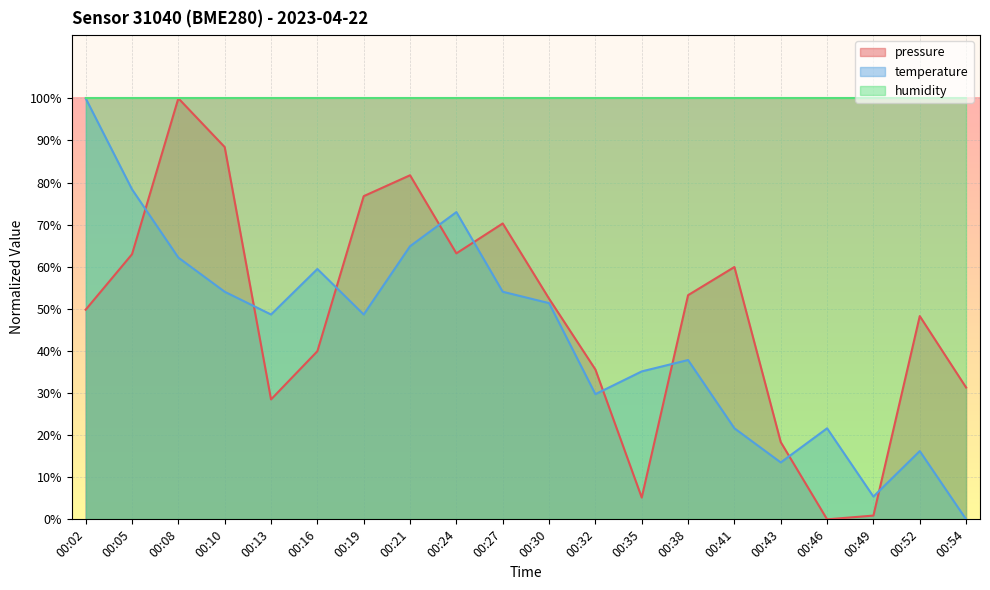

True or false: temperature and pressure intersect in this chart.

True